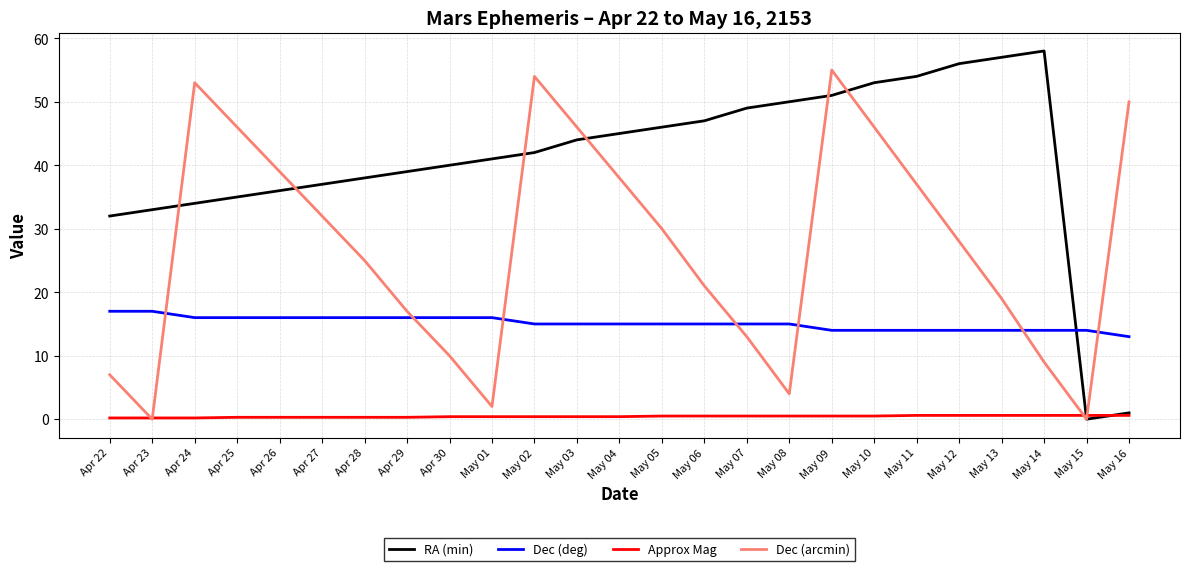

Which series has the widest spread of values?

RA (min)